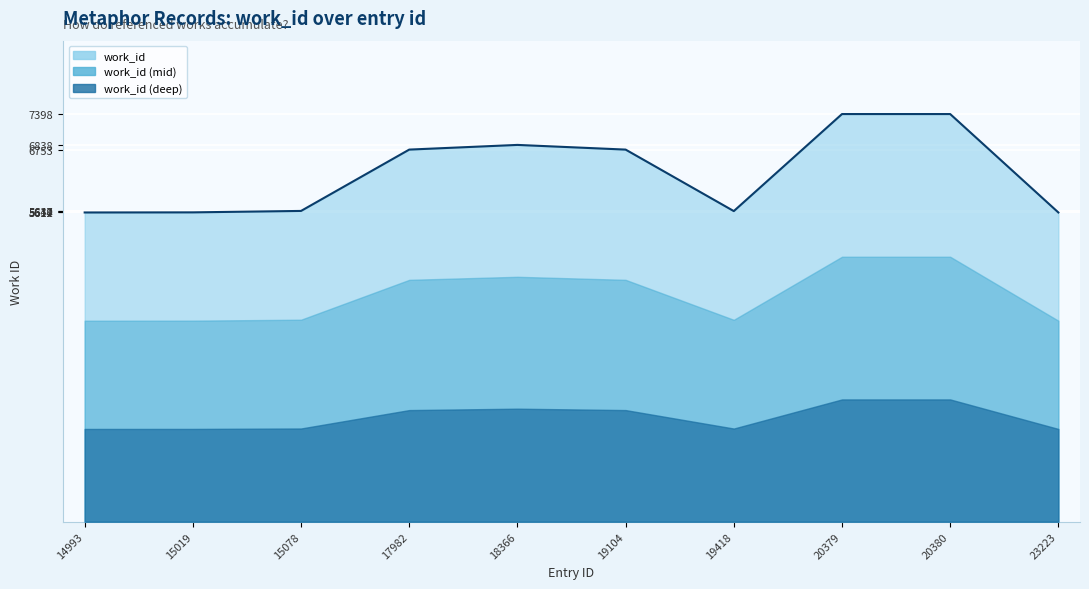

What is the average value?

6326